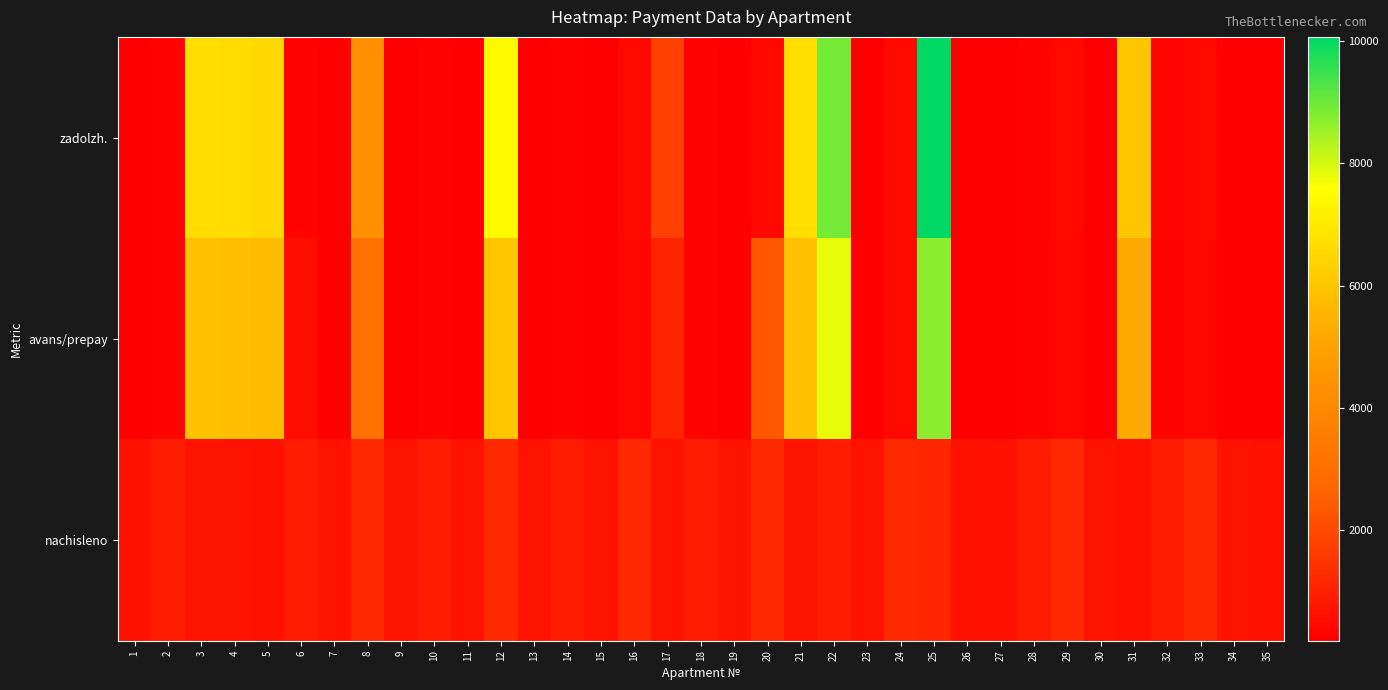

What is the maximum value shown in the chart?

10066.4